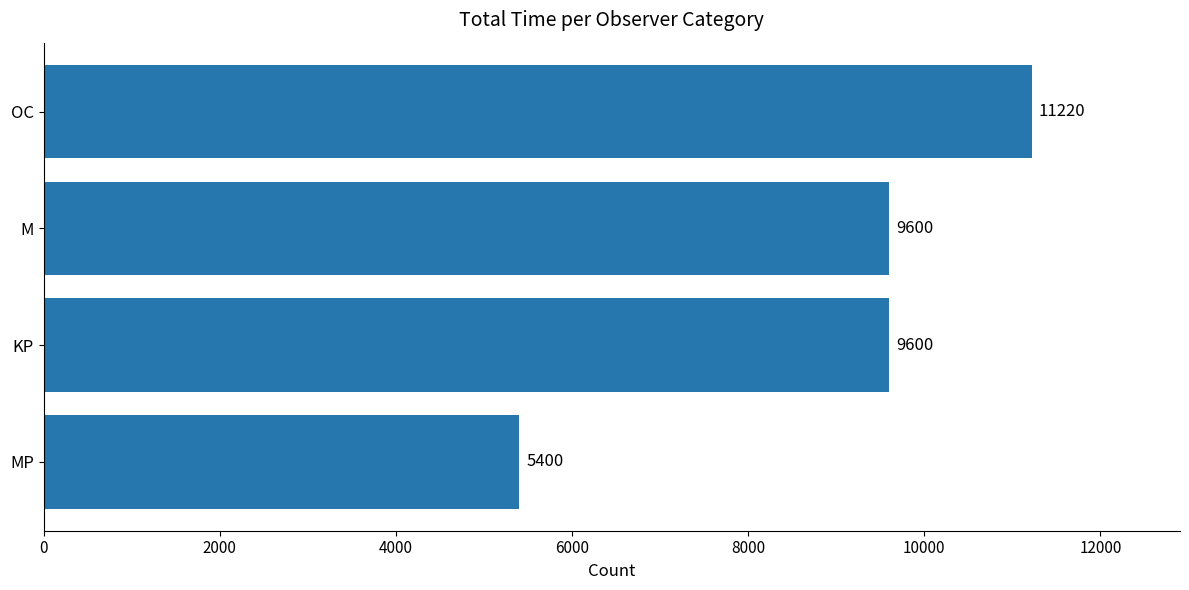

Between OC and MP, which is larger?

OC